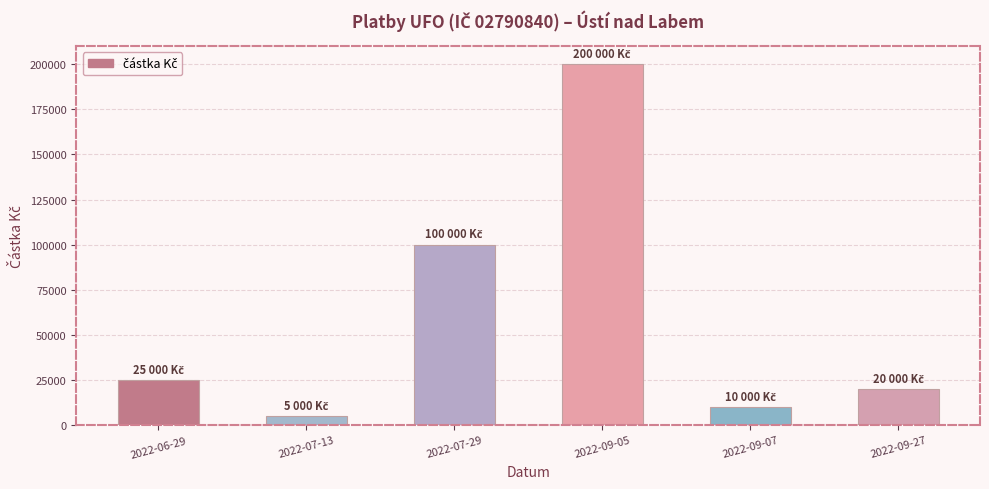

What position from the right is 2022-09-05?

3